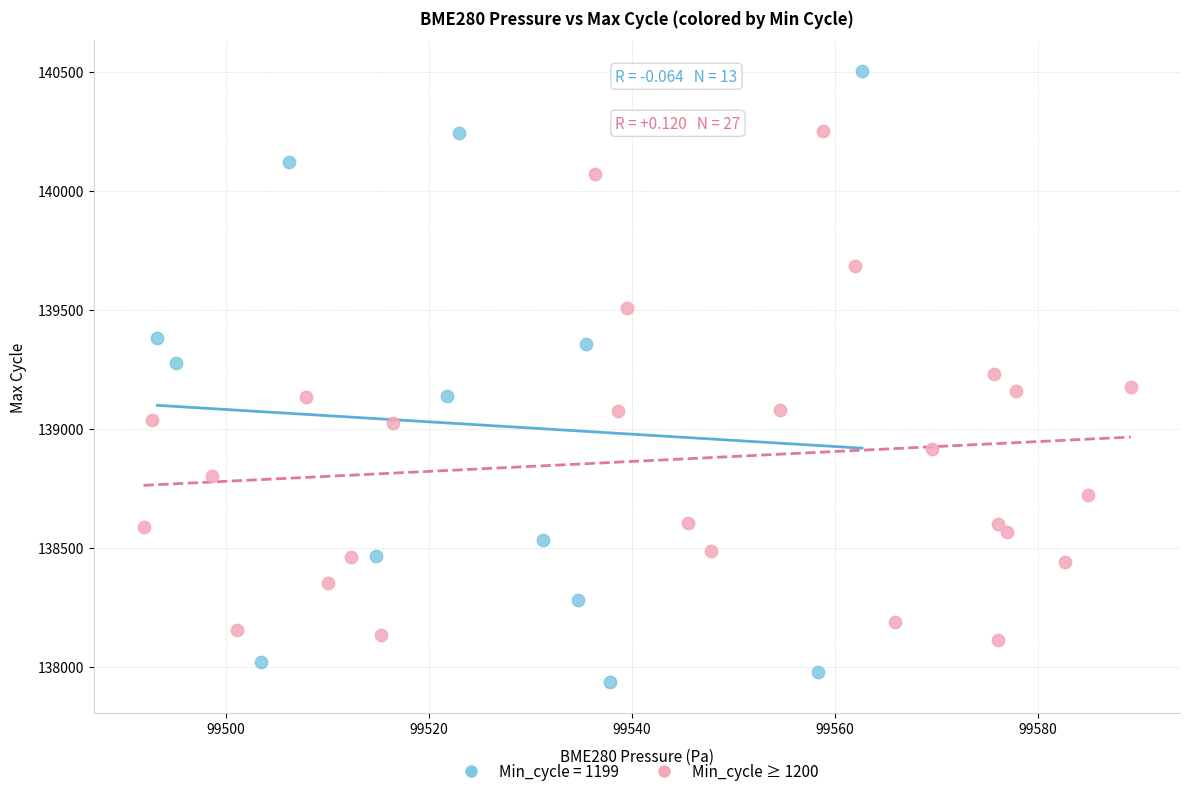

Which series reaches the maximum Y coordinate?

Min_cycle = 1199